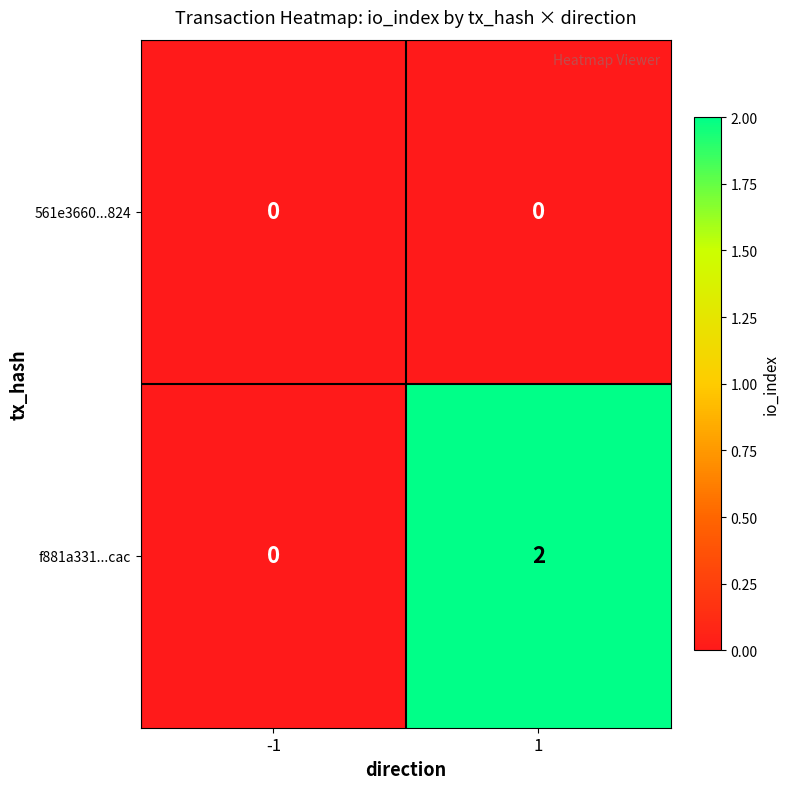

Between -1 and 1, which series saw the biggest shift?

f881a331...cac